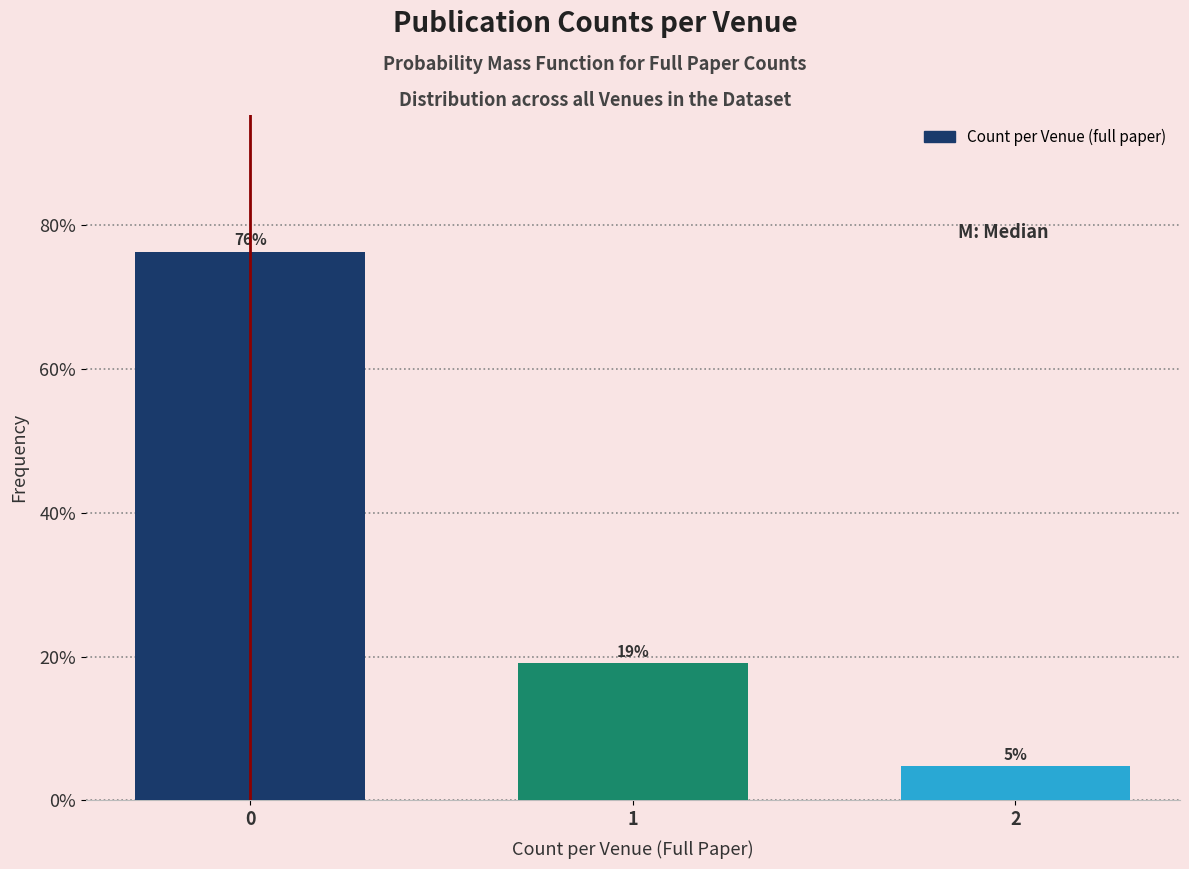

What is the maximum value shown in the chart?

76.2